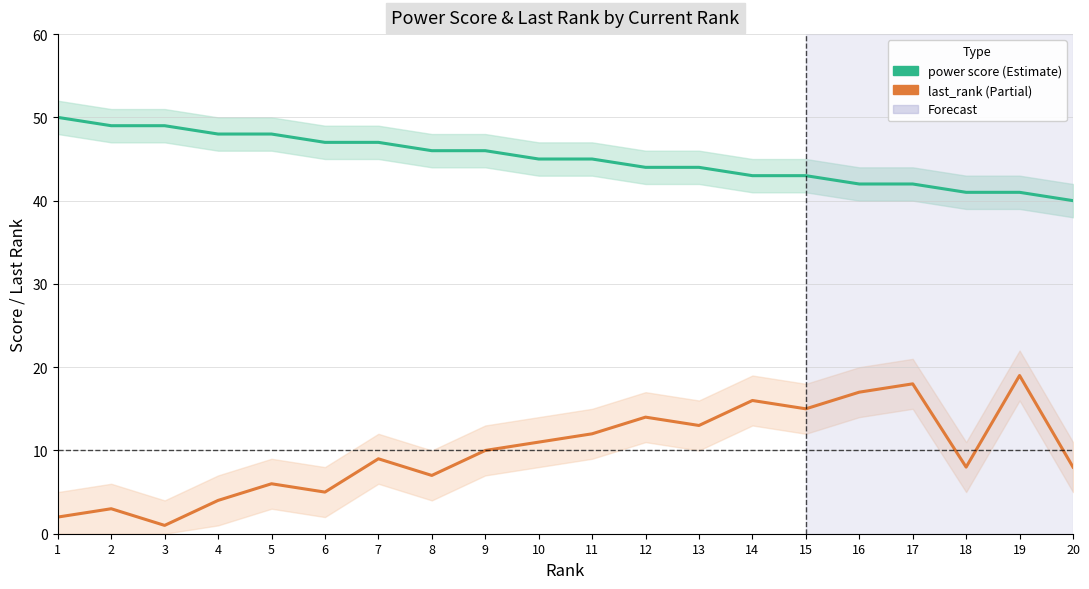

Which series changed the most between 14 and 20?

last_rank